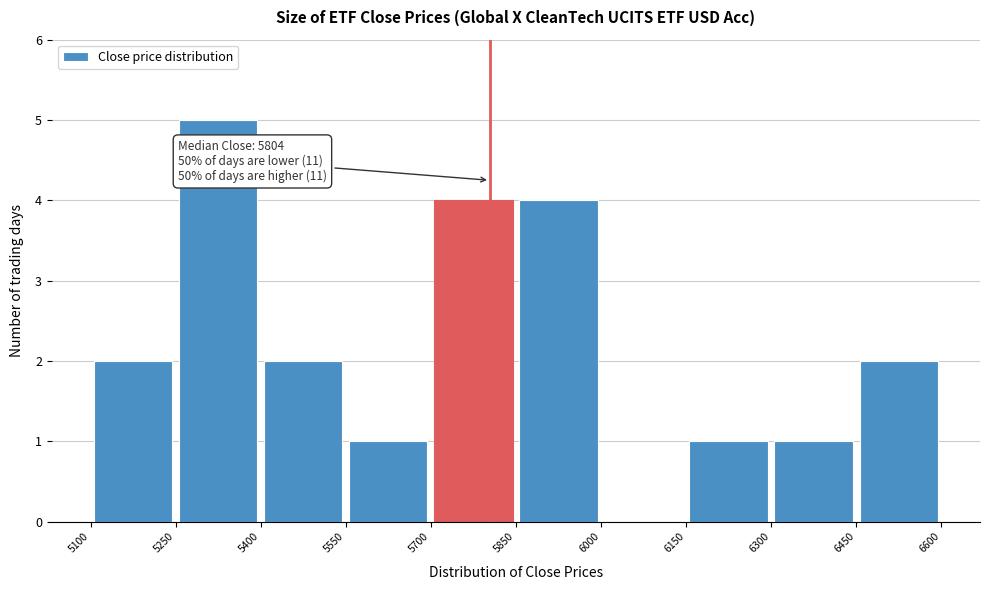

Over which range of the x-axis is the bar tallest?

5250 to 5400